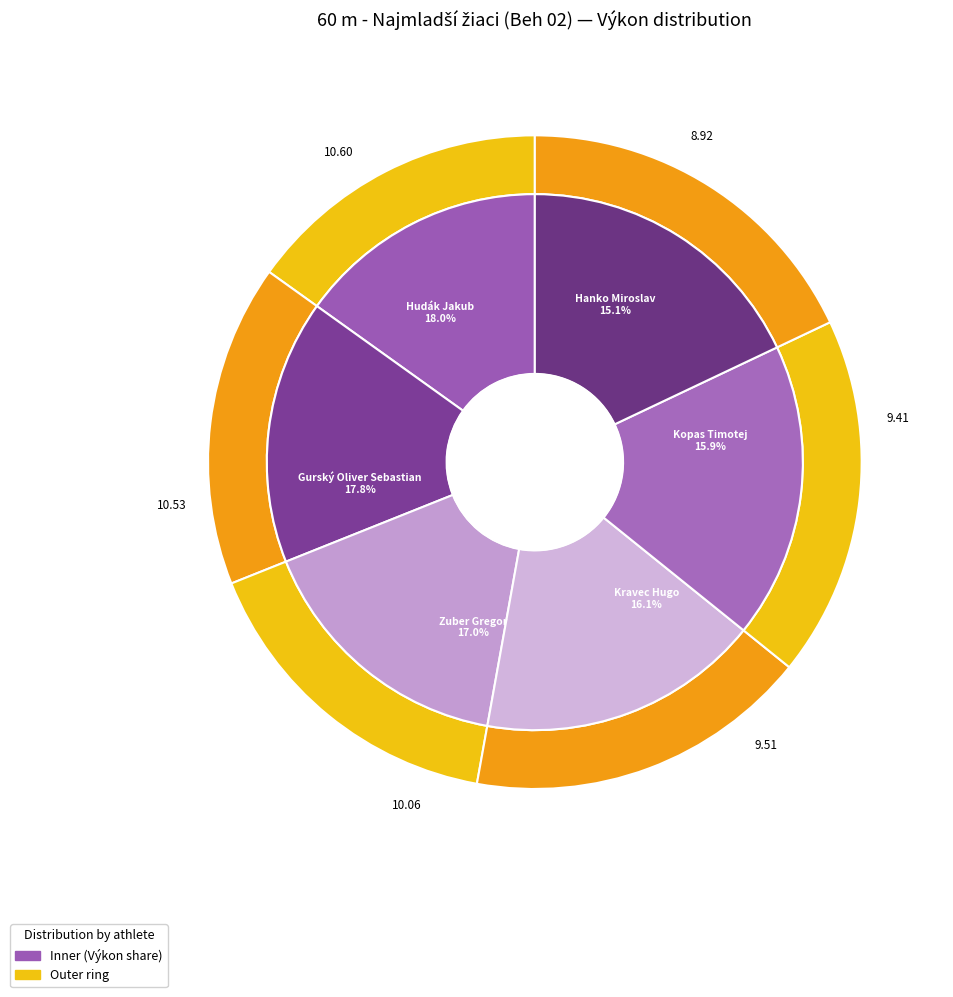

To the nearest percent, what is the combined percentage of Gurský Oliver Sebastian and Kravec Hugo?

34%